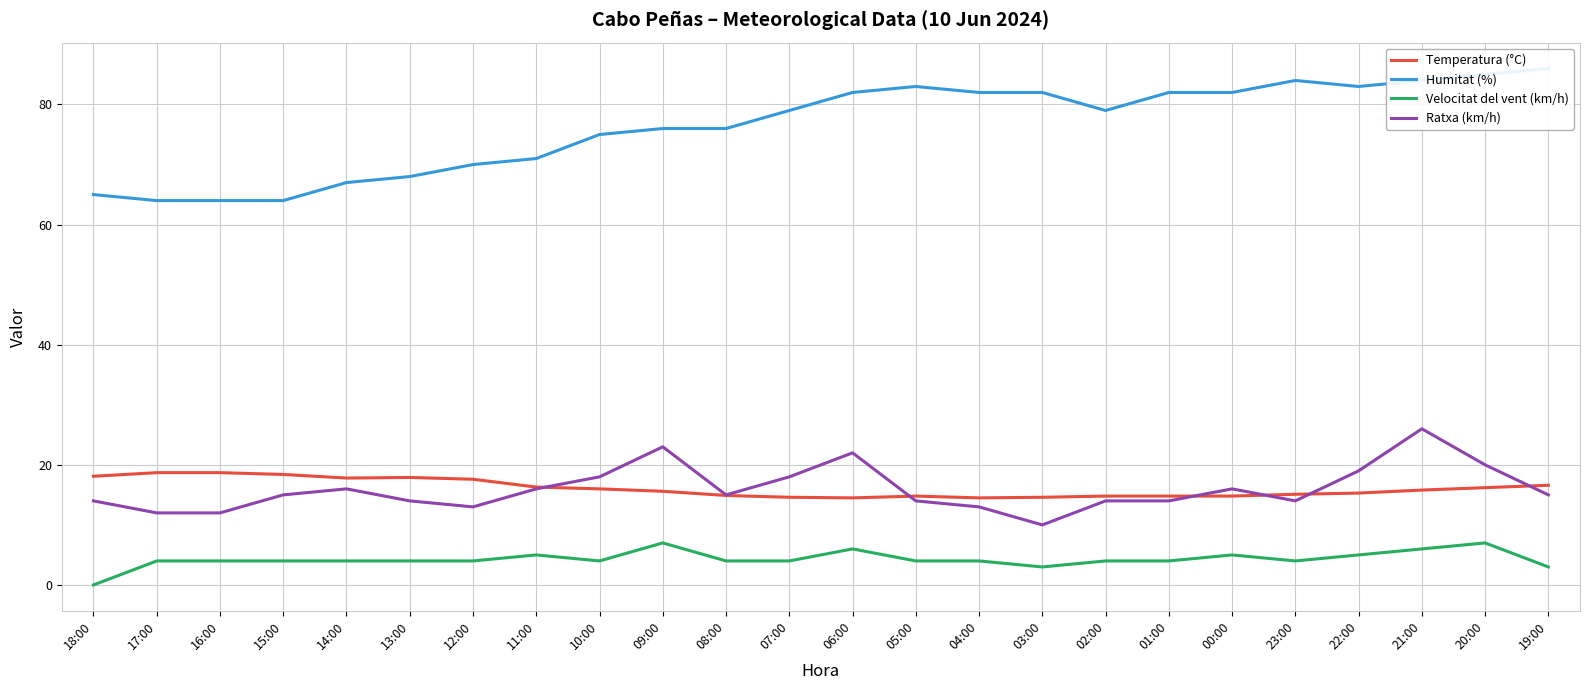

True or false: Humitat (%) and Velocitat del vent (km/h) cross at least once.

False